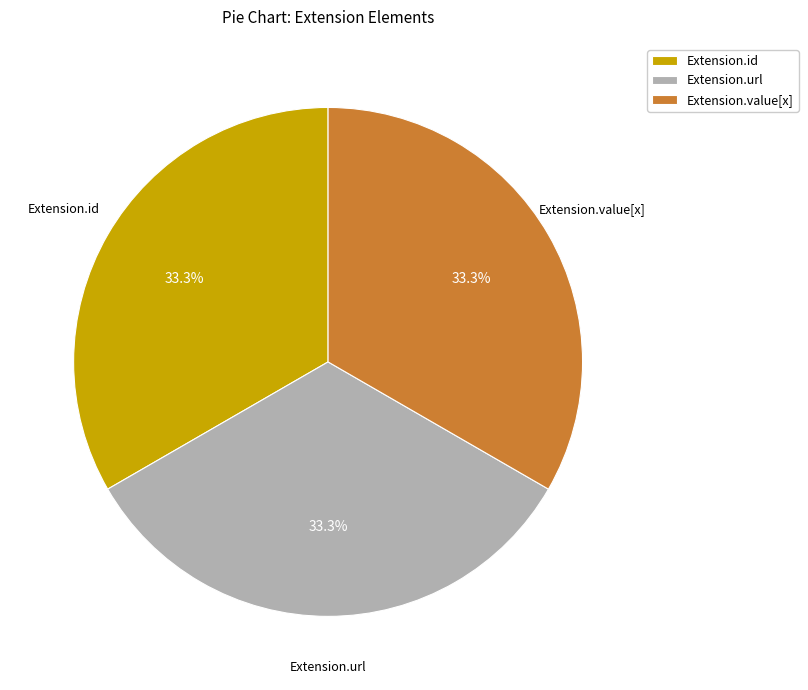

To the nearest percent, what is the combined percentage of Extension.id and Extension.url?

67%